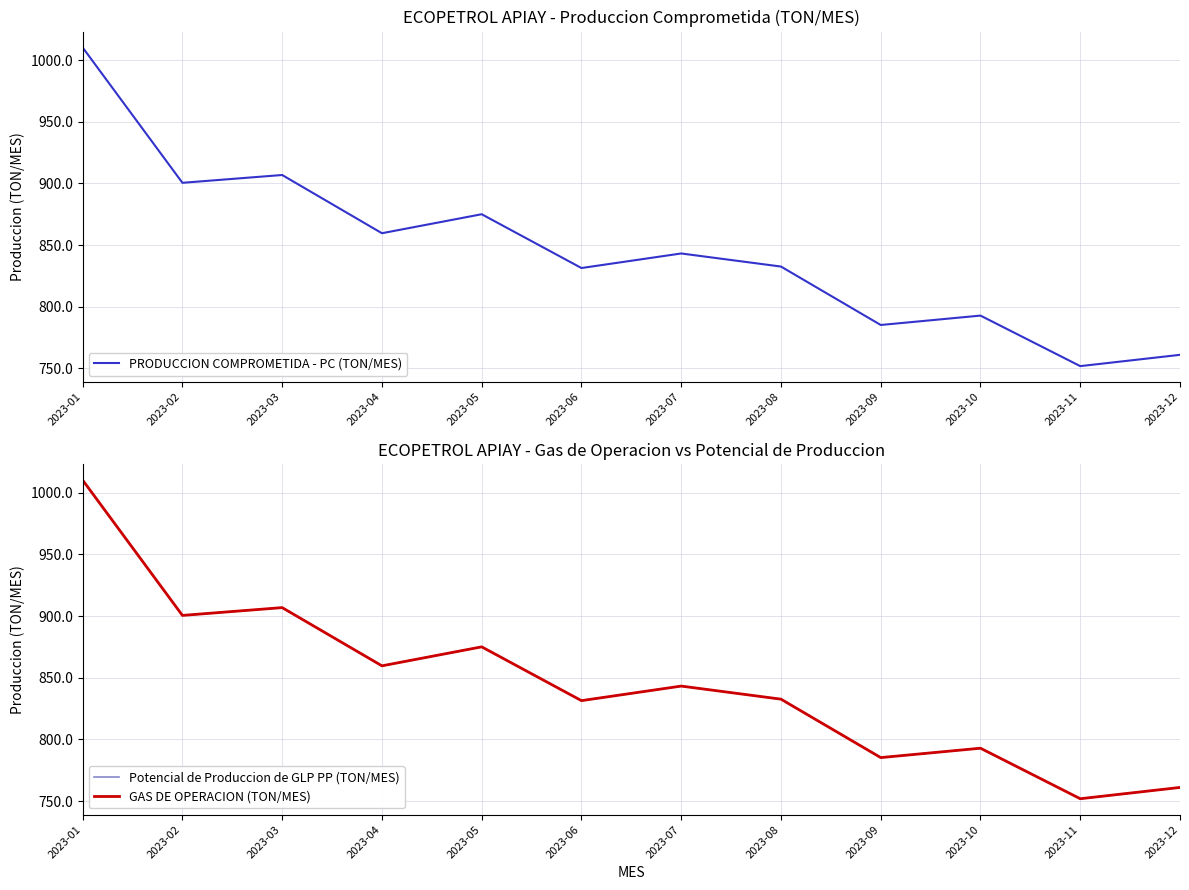

At 2023-03, list the series in order from largest to smallest.

PRODUCCION COMPROMETIDA - PC (TON/MES), Potencial de Produccion de GLP PP (TON/MES), GAS DE OPERACION (TON/MES)